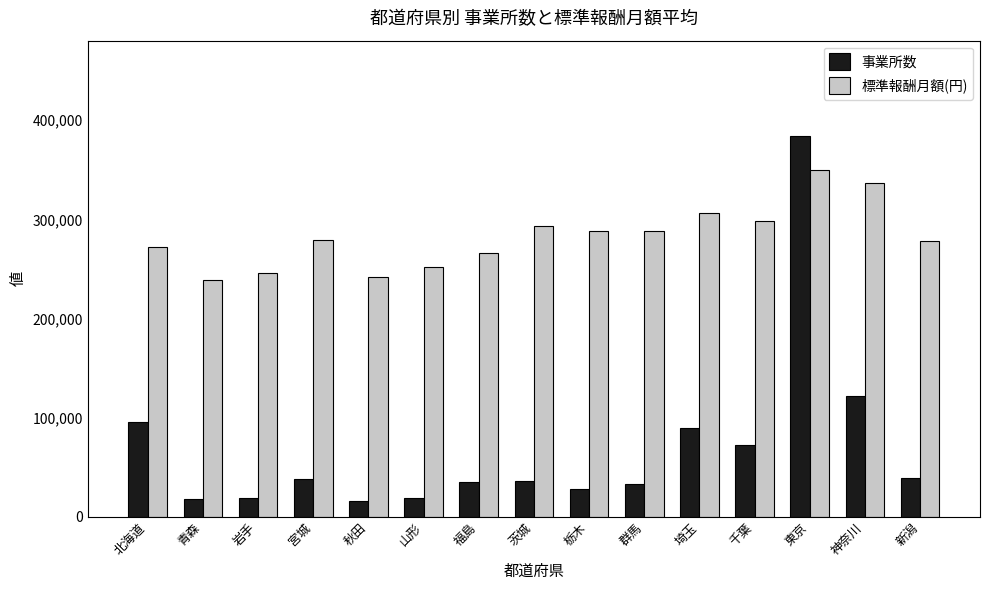

At which category does the chart reach its peak across all series?

東京